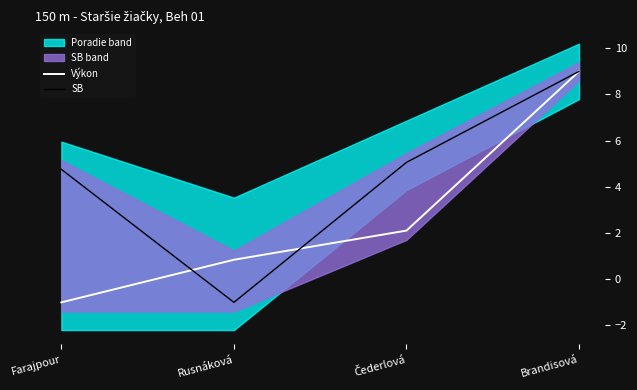

The value of Výkon at Čederlová is 0.6. True or false?

False